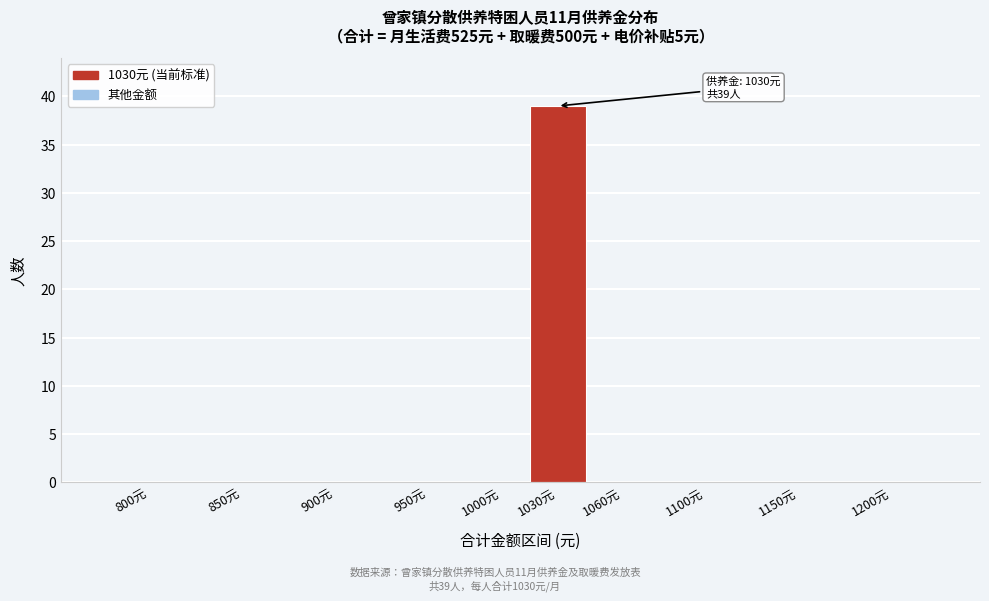

Reading left to right, list all the values displayed in this chart.

800元=0	850元=0	900元=0	950元=0	1000元=0	1030元=39	1060元=0	1100元=0	1150元=0	1200元=0